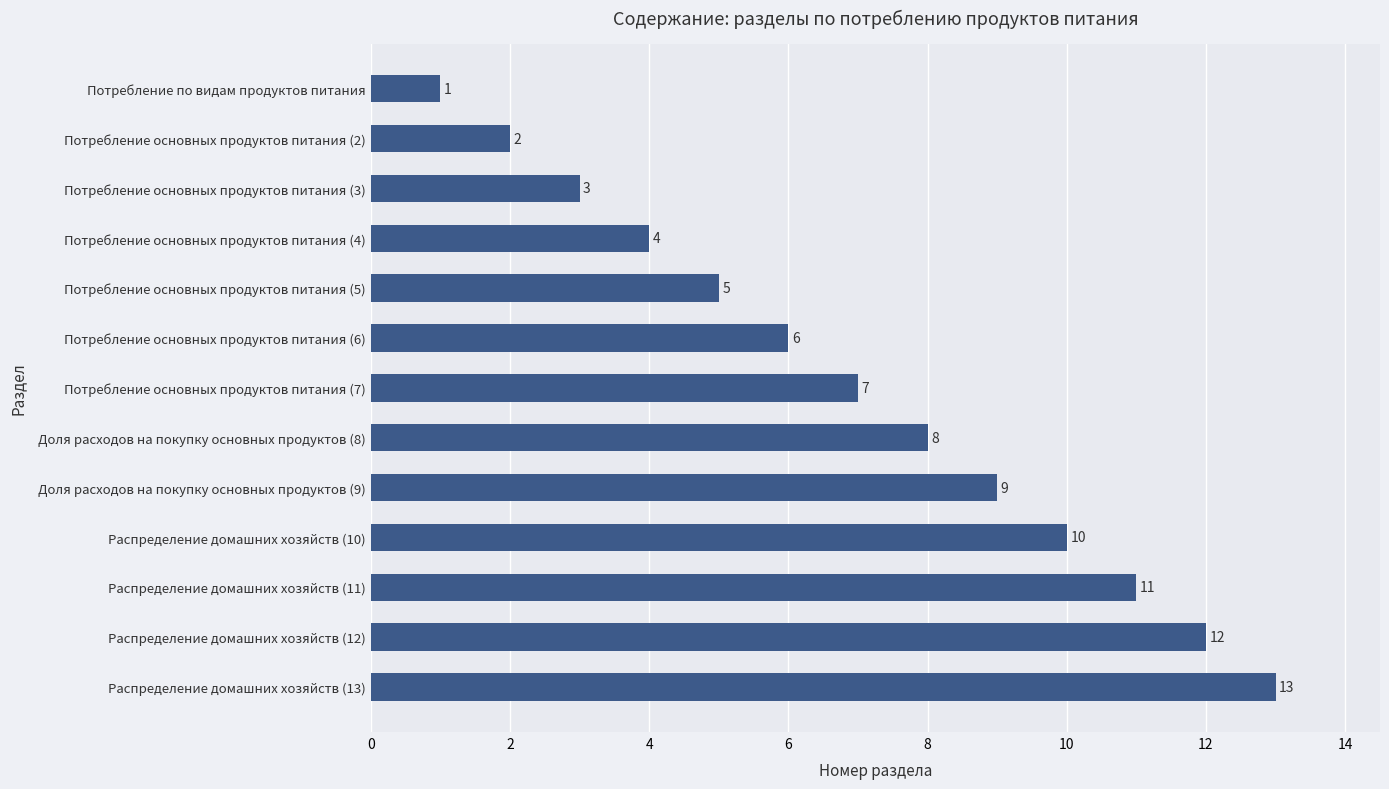

Is it true that the value at Потребление основных продуктов питания (7) is 12?

False